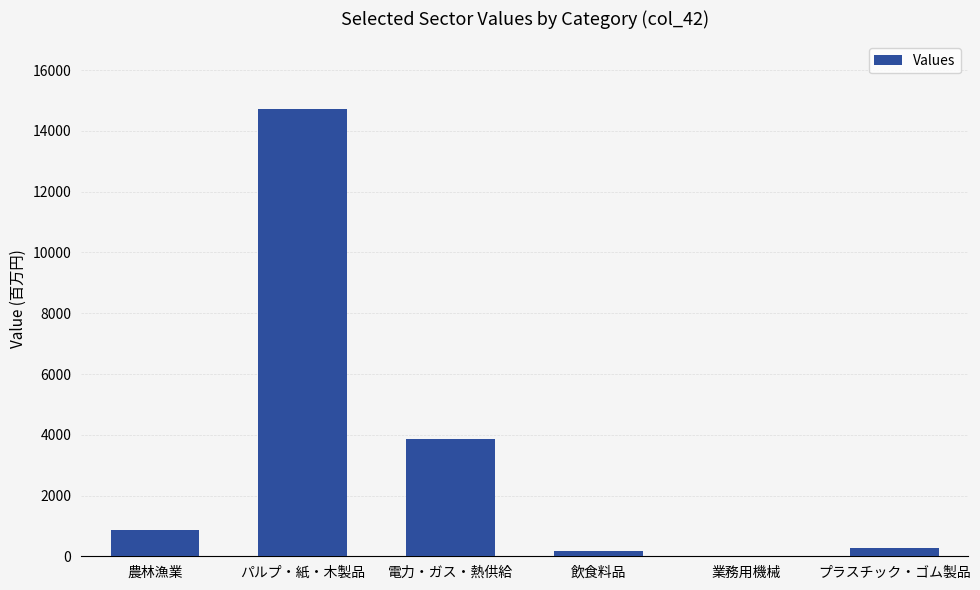

What is the change in value from 農林漁業 to パルプ・紙・木製品?

+13858